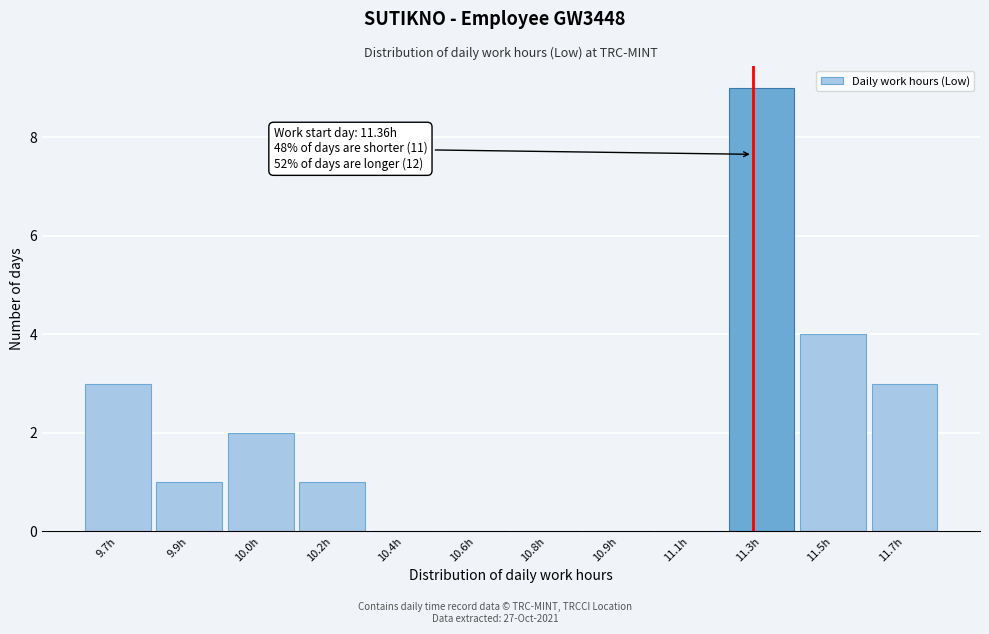

Reading left to right, list all the values displayed in this chart.

9.7h=3	9.9h=1	10.0h=2	10.2h=1	10.4h=0	10.6h=0	10.8h=0	10.9h=0	11.1h=0	11.3h=9	11.5h=4	11.7h=3